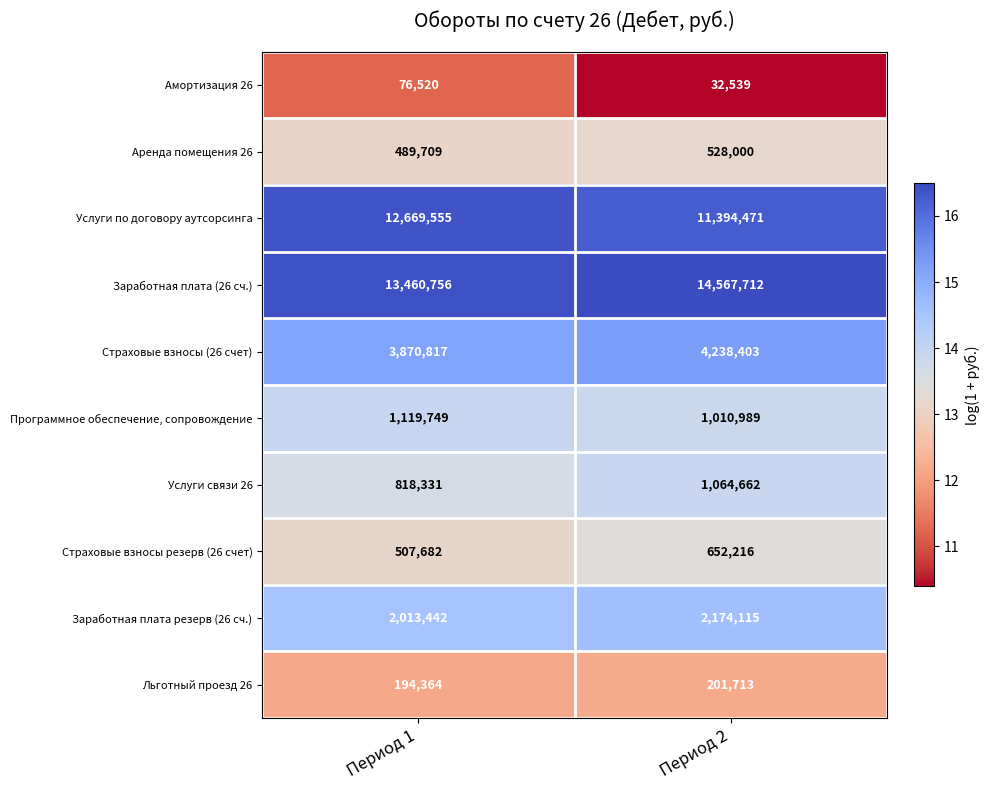

True or false: Страховые взносы (26 счет) has a value of 3870817 at Период 1.

True